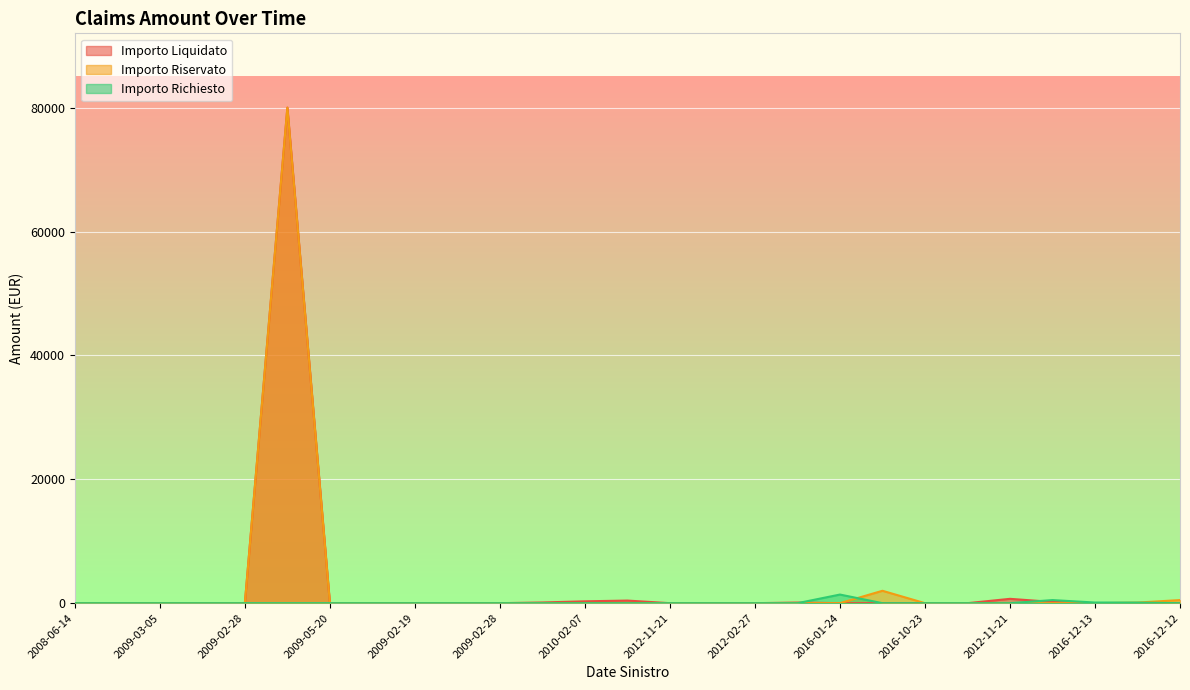

How many lines are shown in the chart?

3